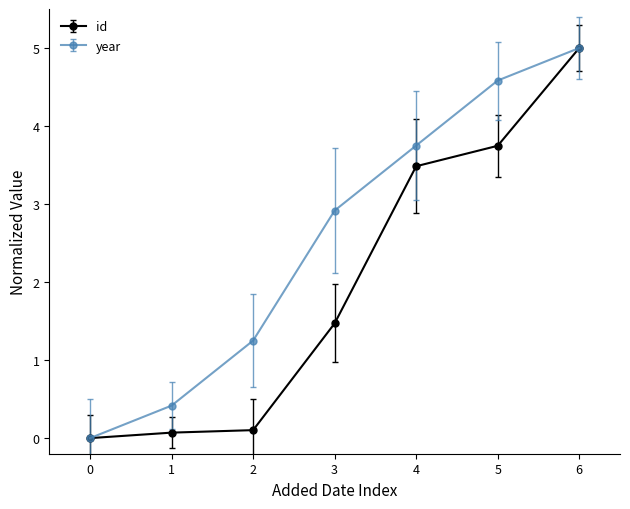

True or false: year has more than 2 points higher than both neighbors.

False